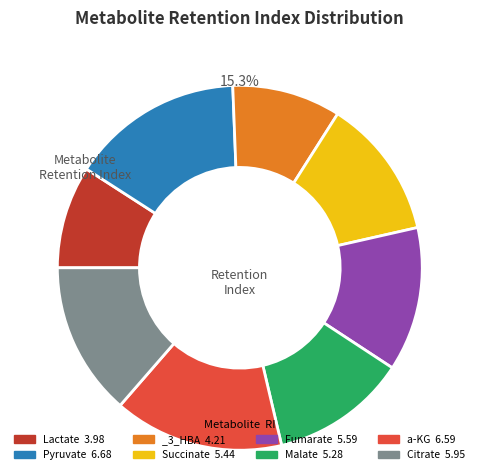

The Malate slice represents 21% of the pie. True or false?

False